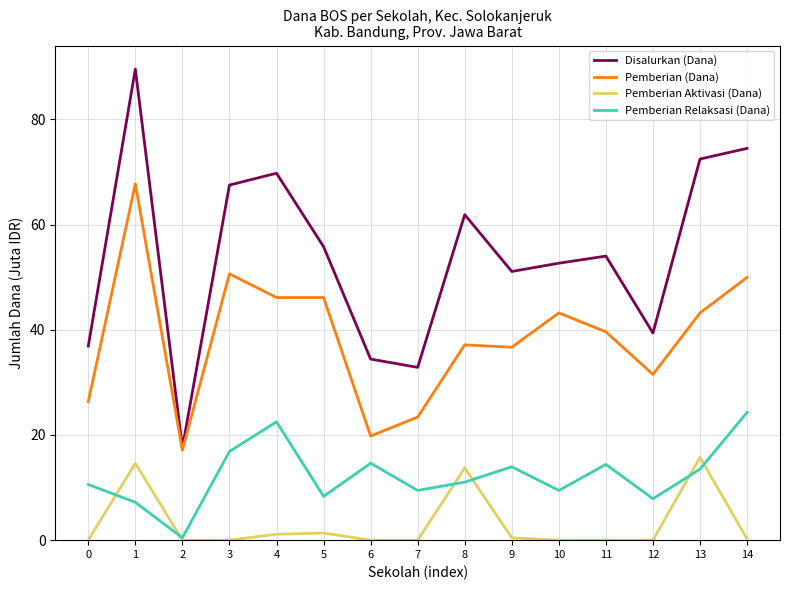

What is the average value of the Pemberian Relaksasi (Dana) series?

12.3